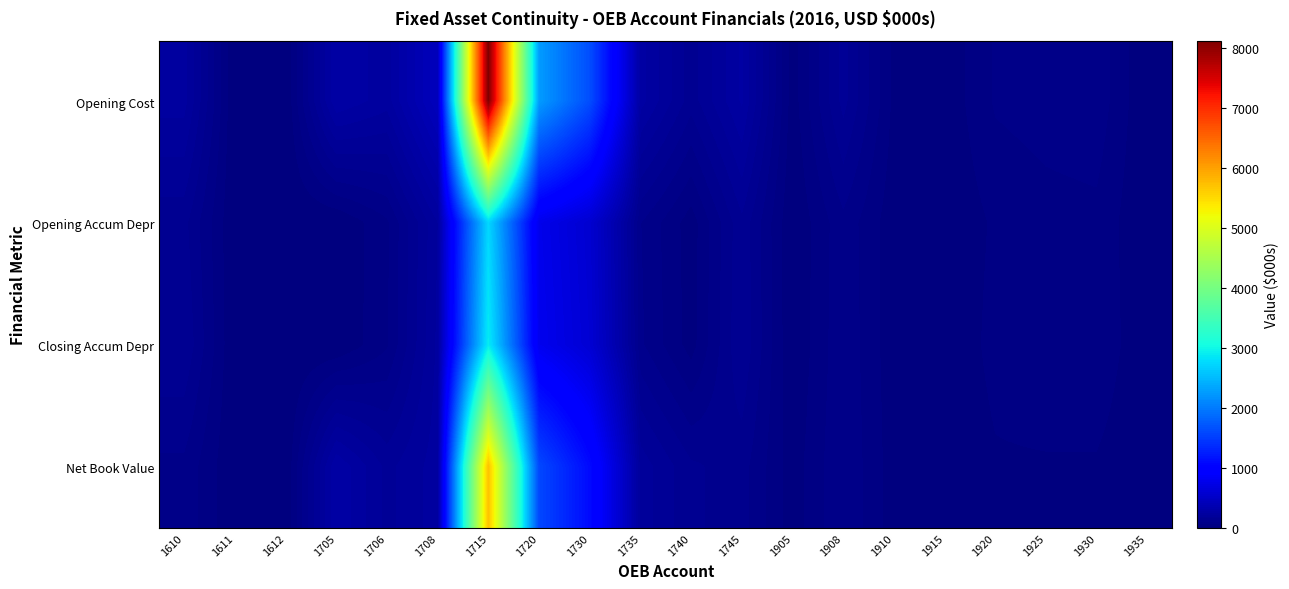

How many series are shown in this chart?

4